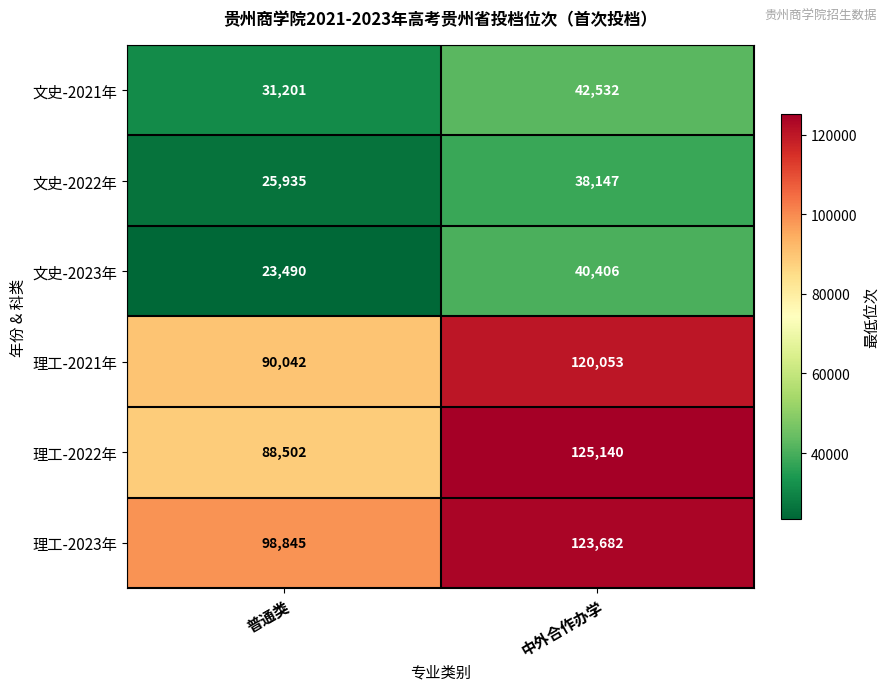

The 理工-2023年 series shows 62827 at 普通类. True or false?

False